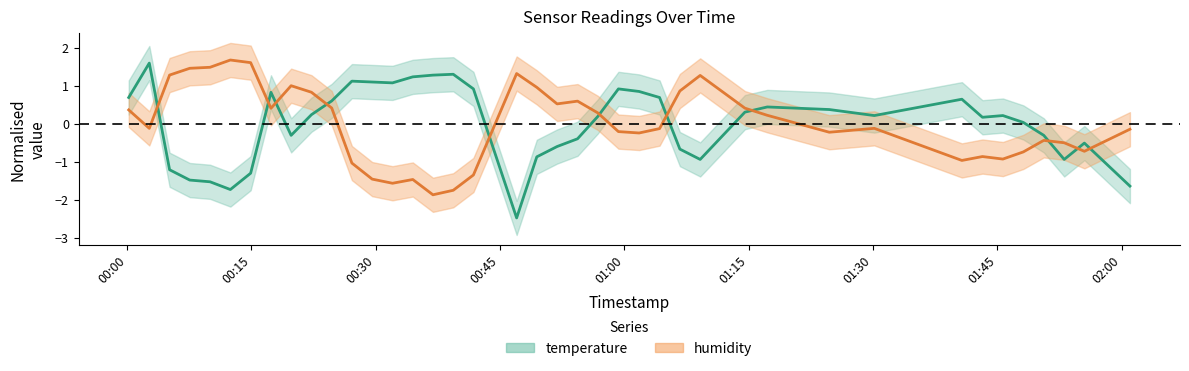

What is the difference between the maximum and minimum values in the humidity series?

3.5